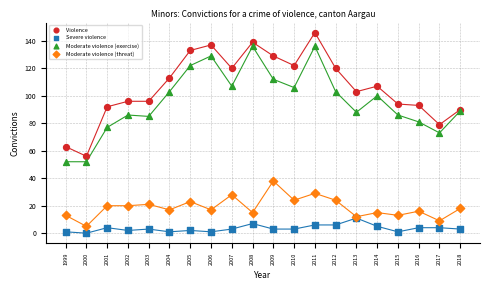

What are all the series names shown in the legend?

Violence, Severe violence, Moderate violence (exercise), Moderate violence (threat)